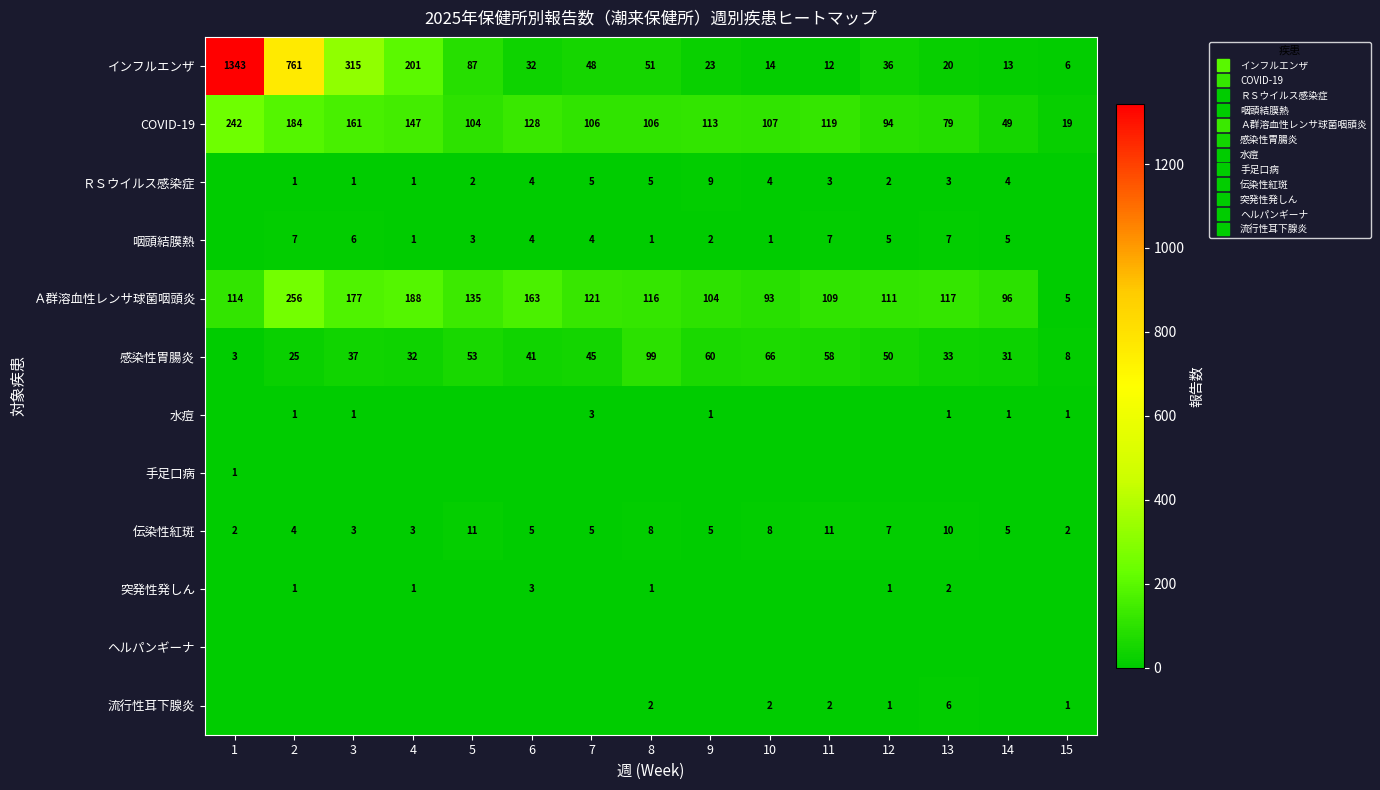

Which series has the largest total across all categories?

インフルエンザ